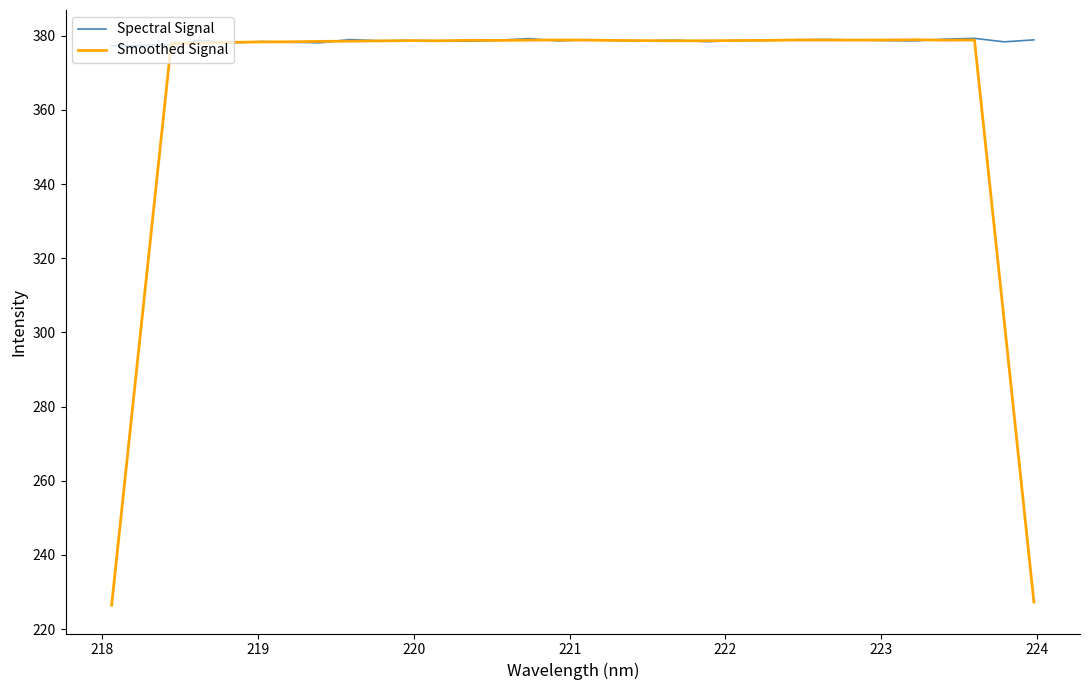

Which series has the largest range (max minus min)?

Smoothed Signal